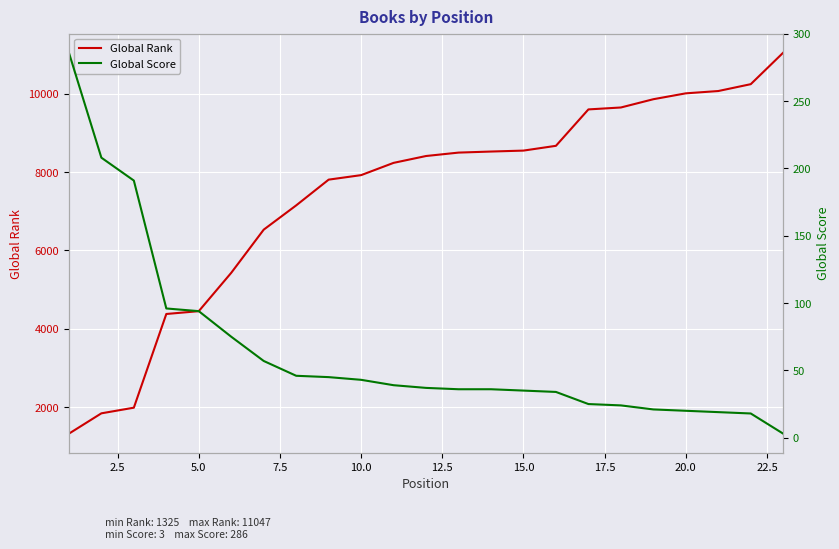

What is the maximum value for Global Rank?

11047